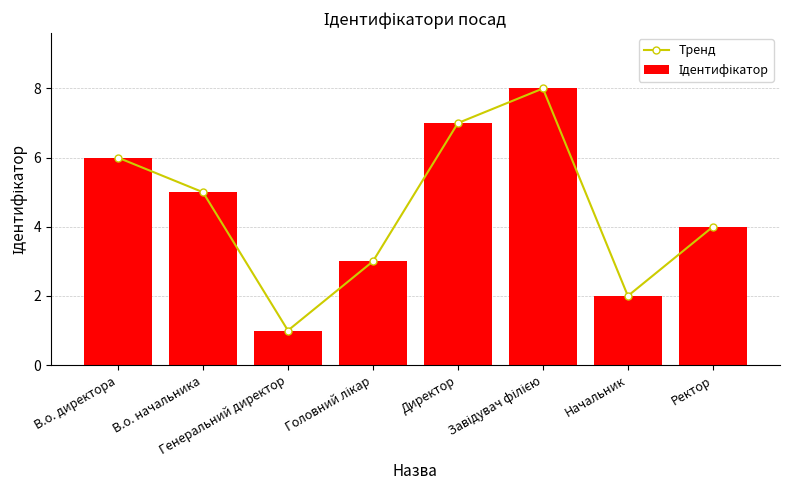

Reading left to right, transcribe all the data shown in this chart.

Тренд: В.о. директора=6	В.о. начальника=5	Генеральний директор=1	Головний лікар=3	Директор=7	Завідувач філією=8	Начальник=2	Ректор=4
Ідентифікатор: В.о. директора=6	В.о. начальника=5	Генеральний директор=1	Головний лікар=3	Директор=7	Завідувач філією=8	Начальник=2	Ректор=4